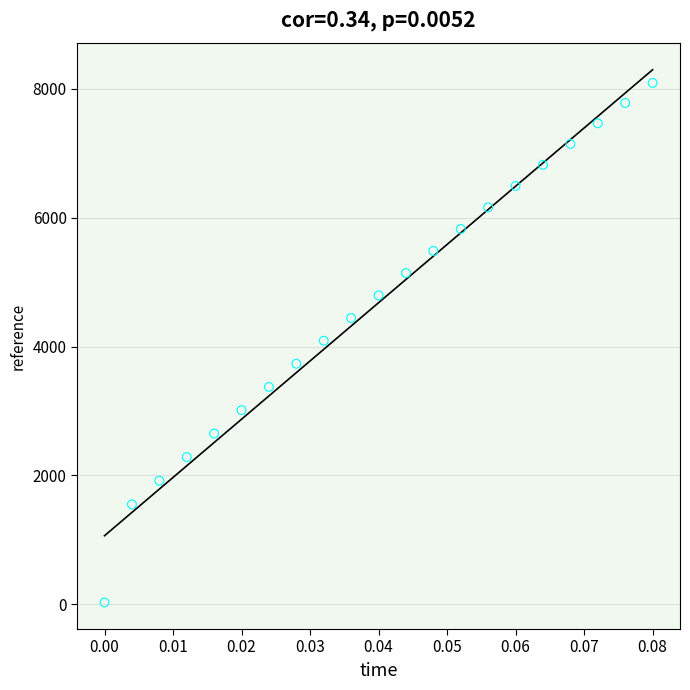

What is the range of Y values (max minus min)?

8066.6